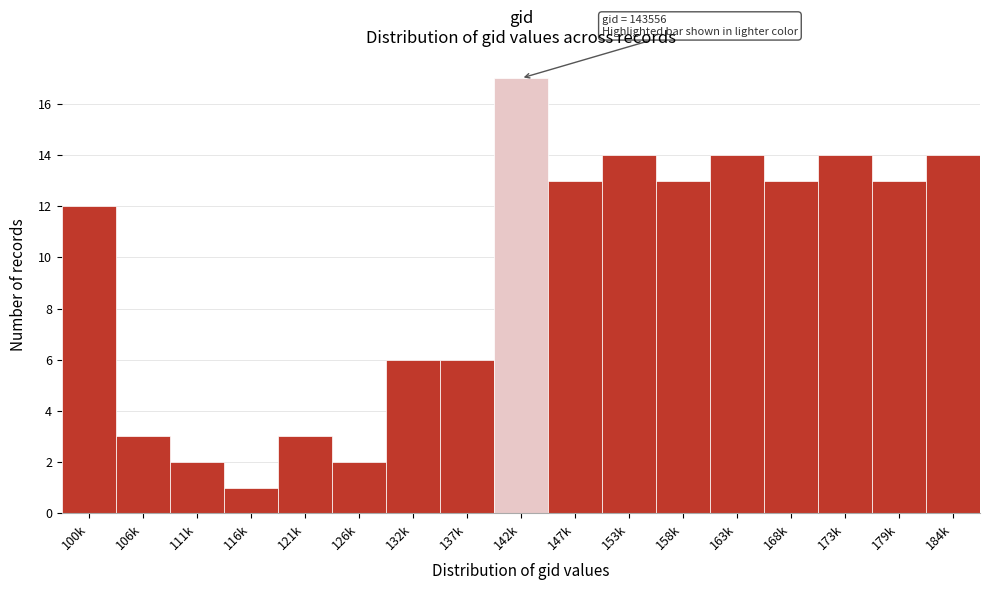

Reading right to left, what are all the values shown in this chart?

184k=14	179k=13	173k=14	168k=13	163k=14	158k=13	153k=14	147k=13	142k=17	137k=6	132k=6	126k=2	121k=3	116k=1	111k=2	106k=3	100k=12